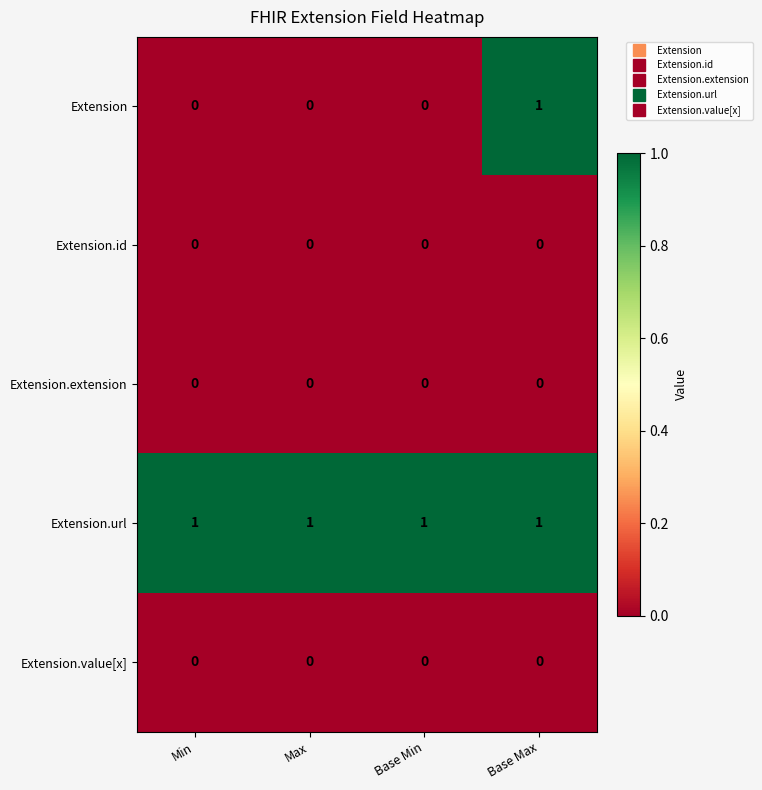

Is the value of Extension.url at Min greater than the value of Extension.id at Base Min?

Yes